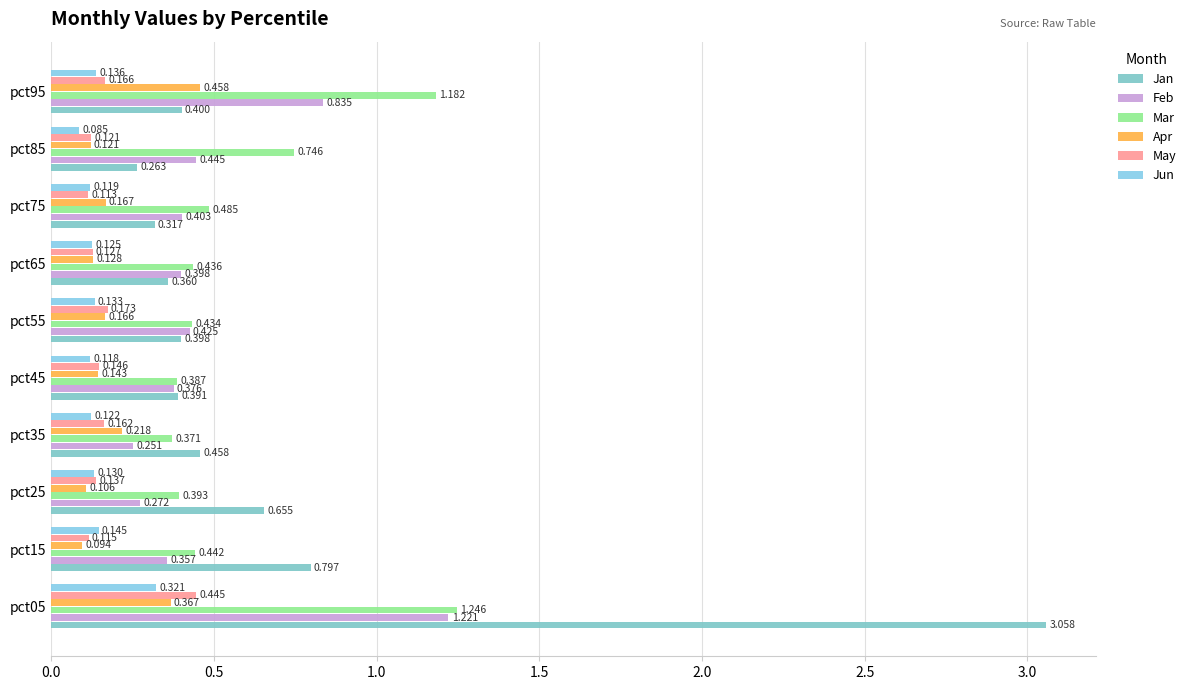

How many distinct data groups are displayed?

6